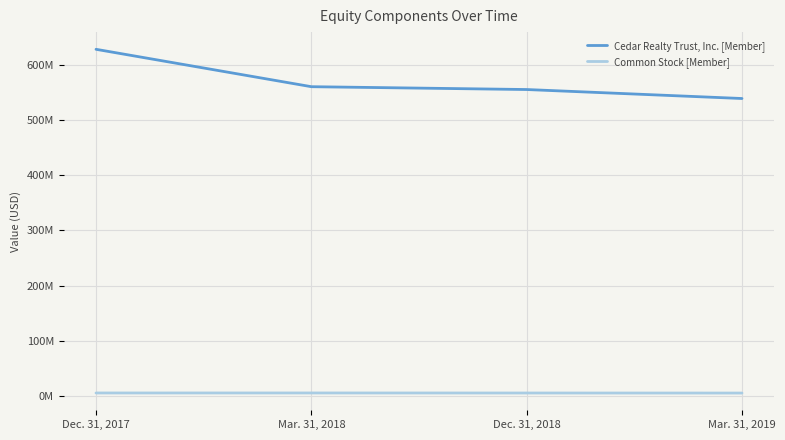

The Common Stock [Member] series shows 5503000 at Mar. 31, 2018. True or false?

True